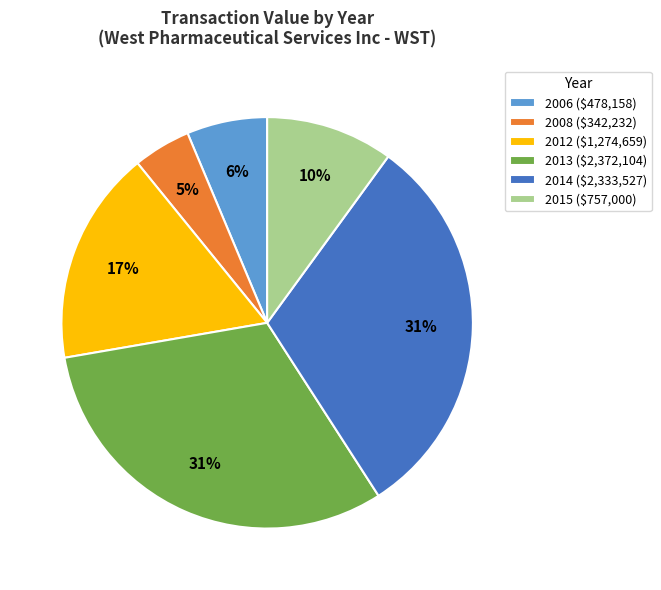

To the nearest percent, what percentage of the pie is 2013 ($2,372,104)?

31%